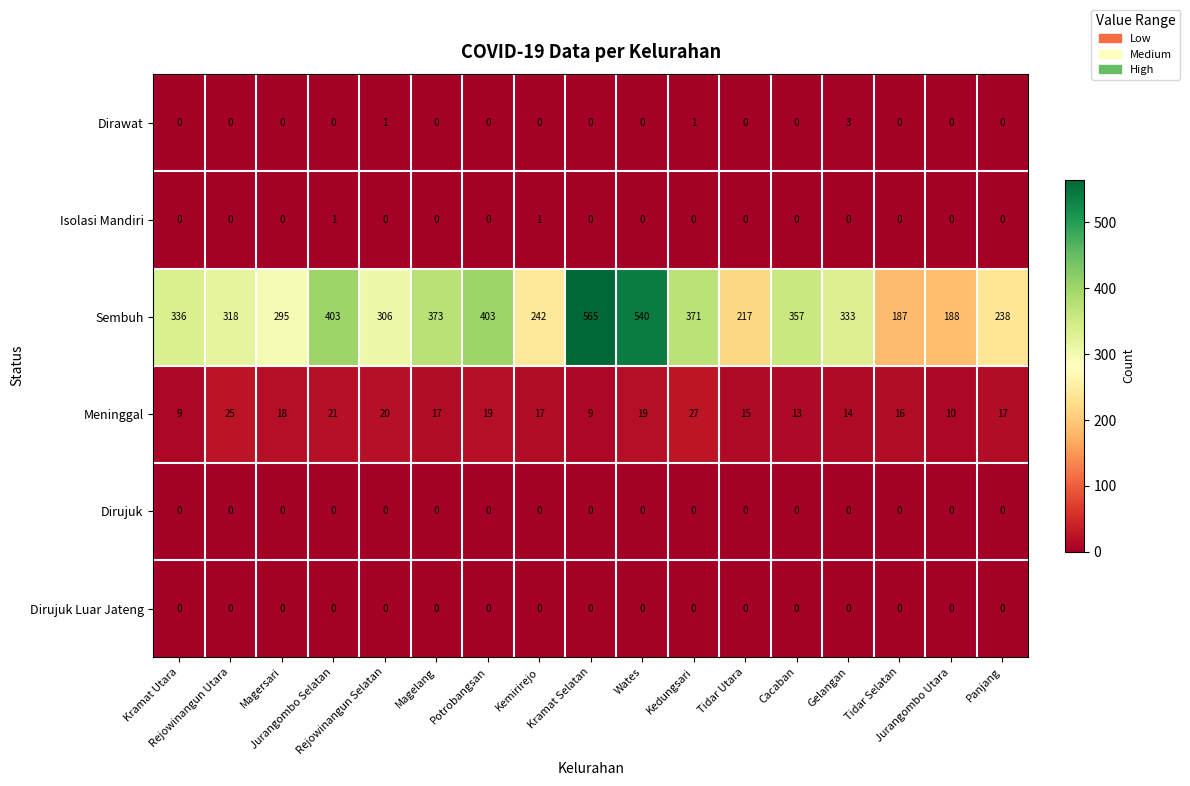

Which series has the largest total across all categories?

Sembuh